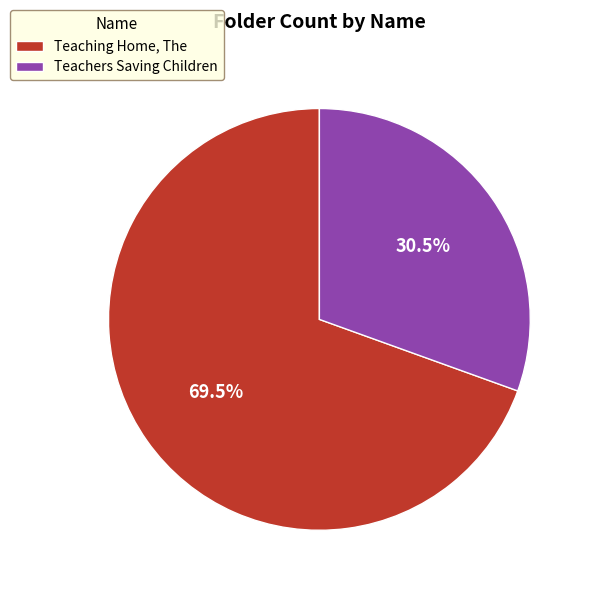

How many segments does this pie chart have?

2